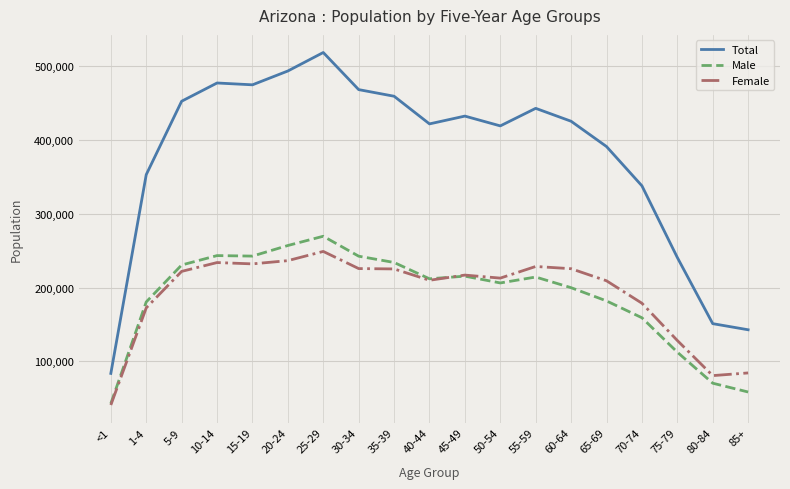

At which label does Female first exceed 217000?

5-9